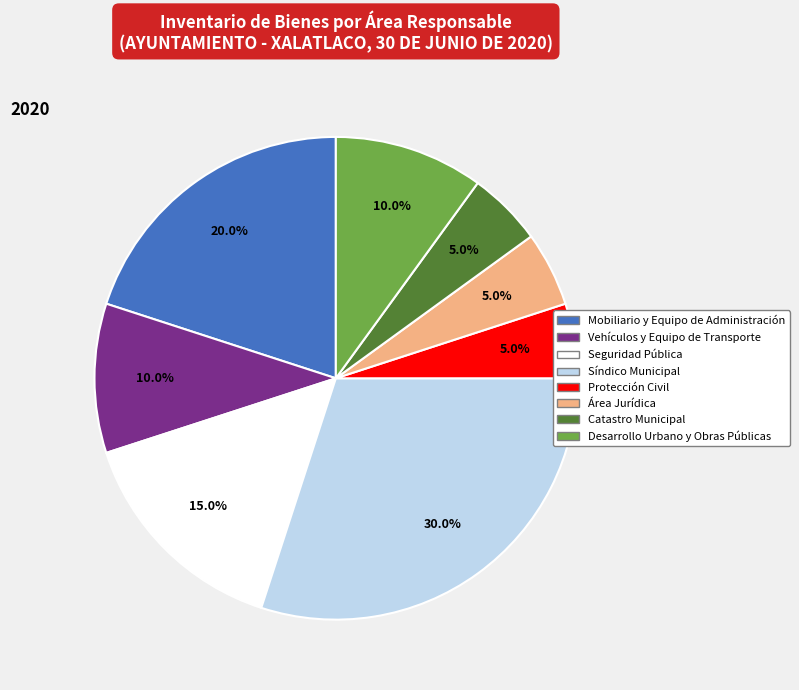

What is the largest slice in the pie chart?

Síndico Municipal